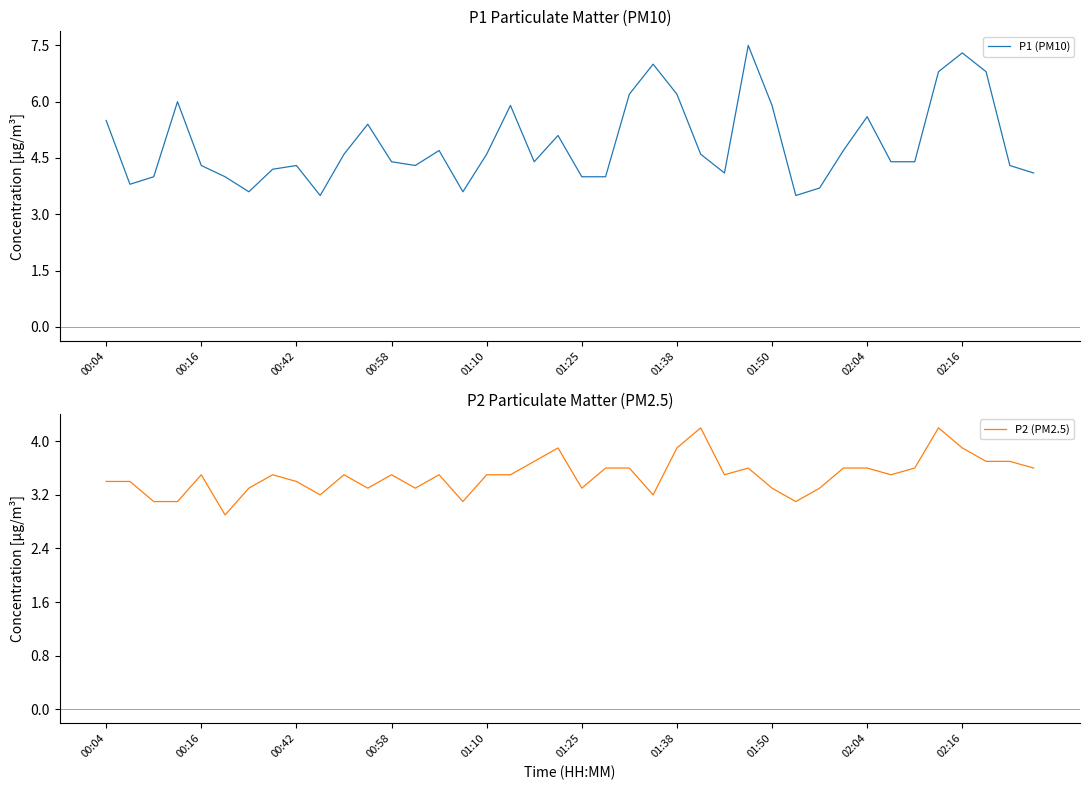

What is the difference between the maximum and minimum values in the P1 (PM10) series?

4.0